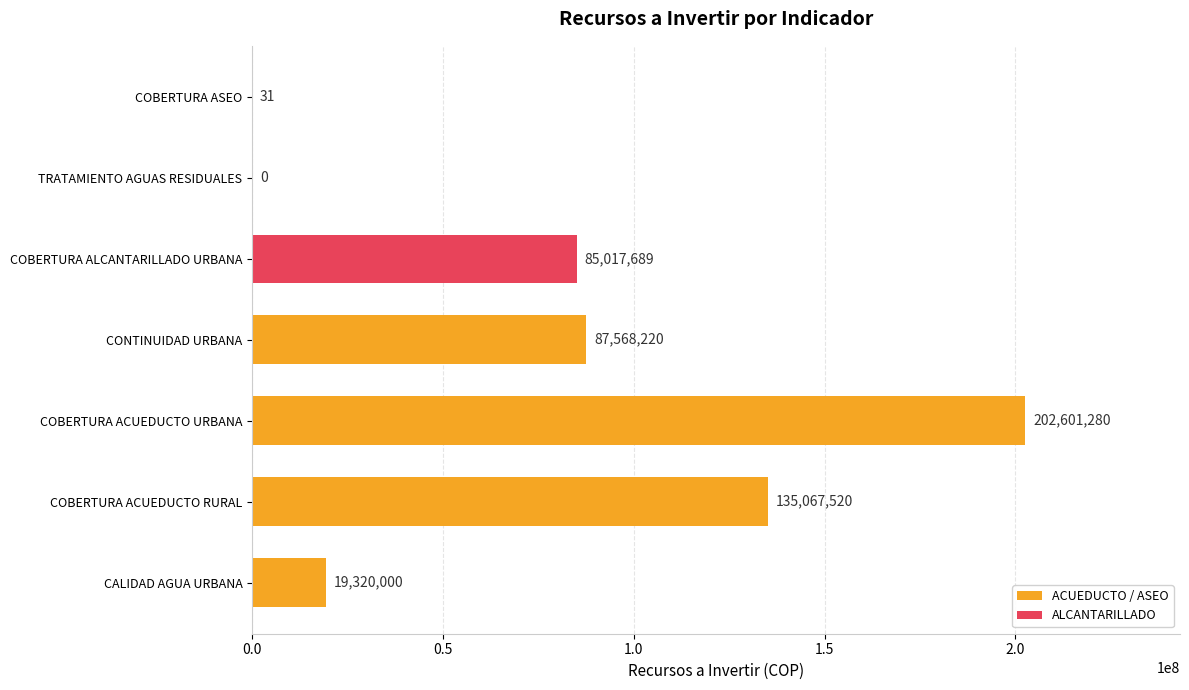

What is the change in value from CONTINUIDAD URBANA to COBERTURA ASEO?

-87568189